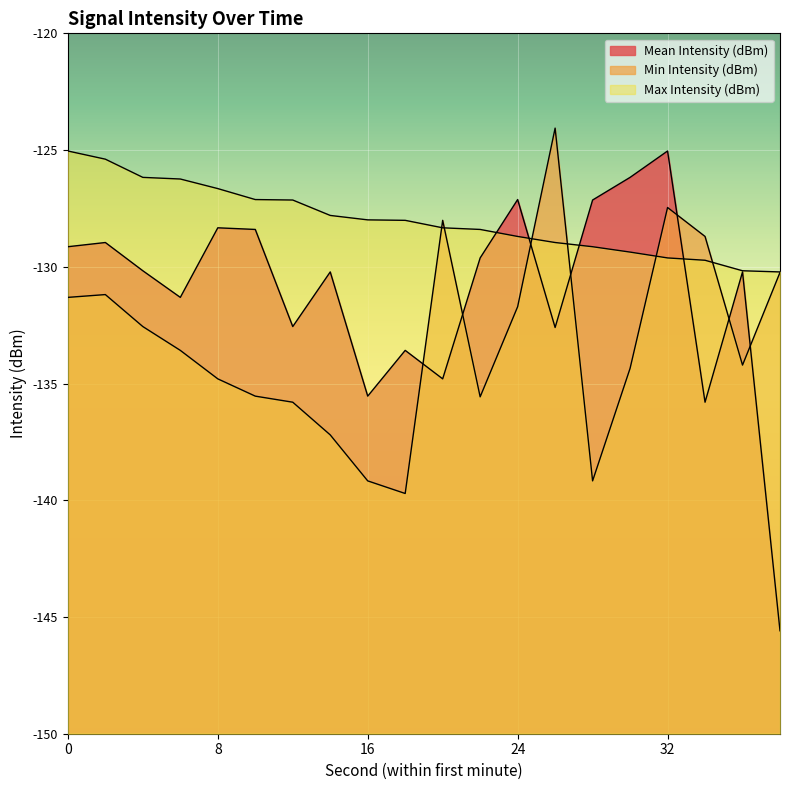

Is the value of Min Intensity (dBm) at 0 greater than the value of Mean Intensity (dBm) at 18?

Yes